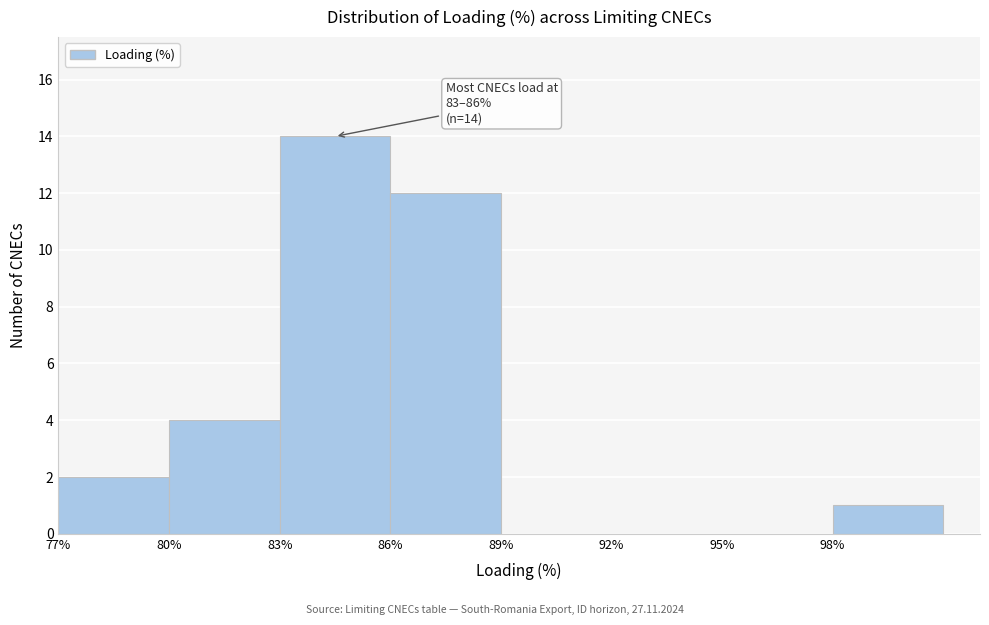

Which range on the x-axis has the tallest bar?

83 to 86